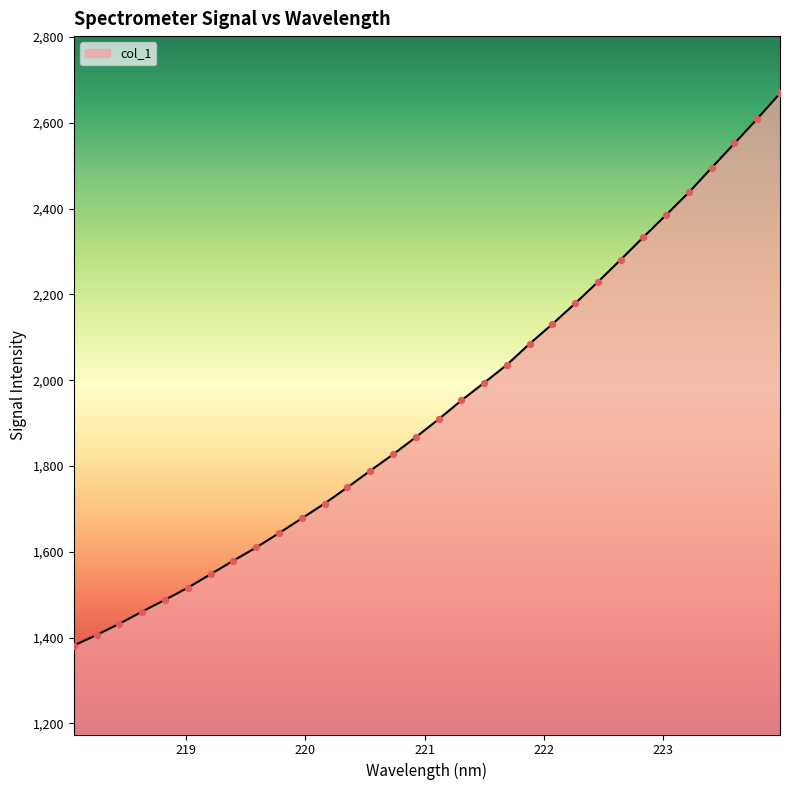

What is the greatest value displayed?

2668.6